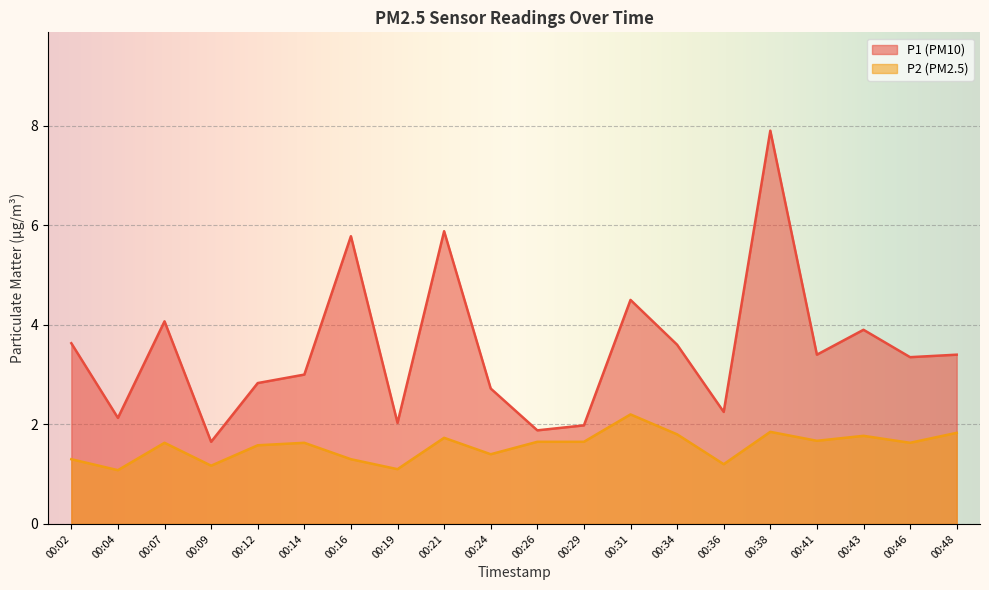

True or false: P2 and P1 cross at least once.

False